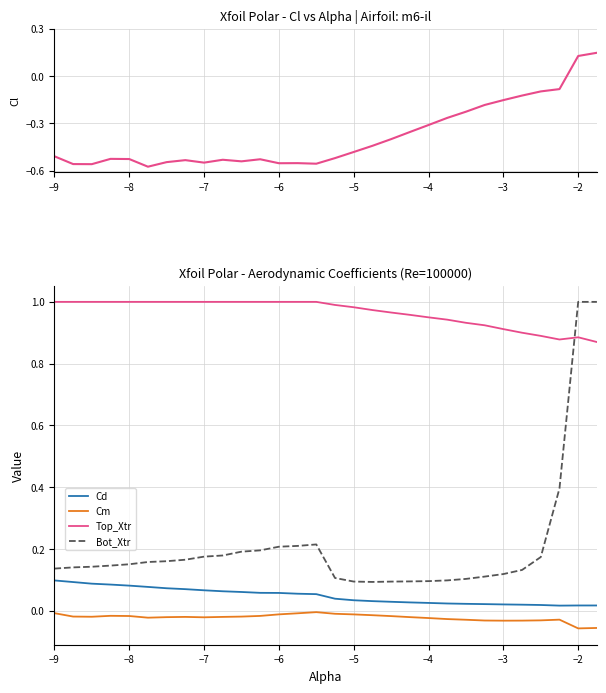

True or false: Top_Xtr and Cm cross at least once.

False